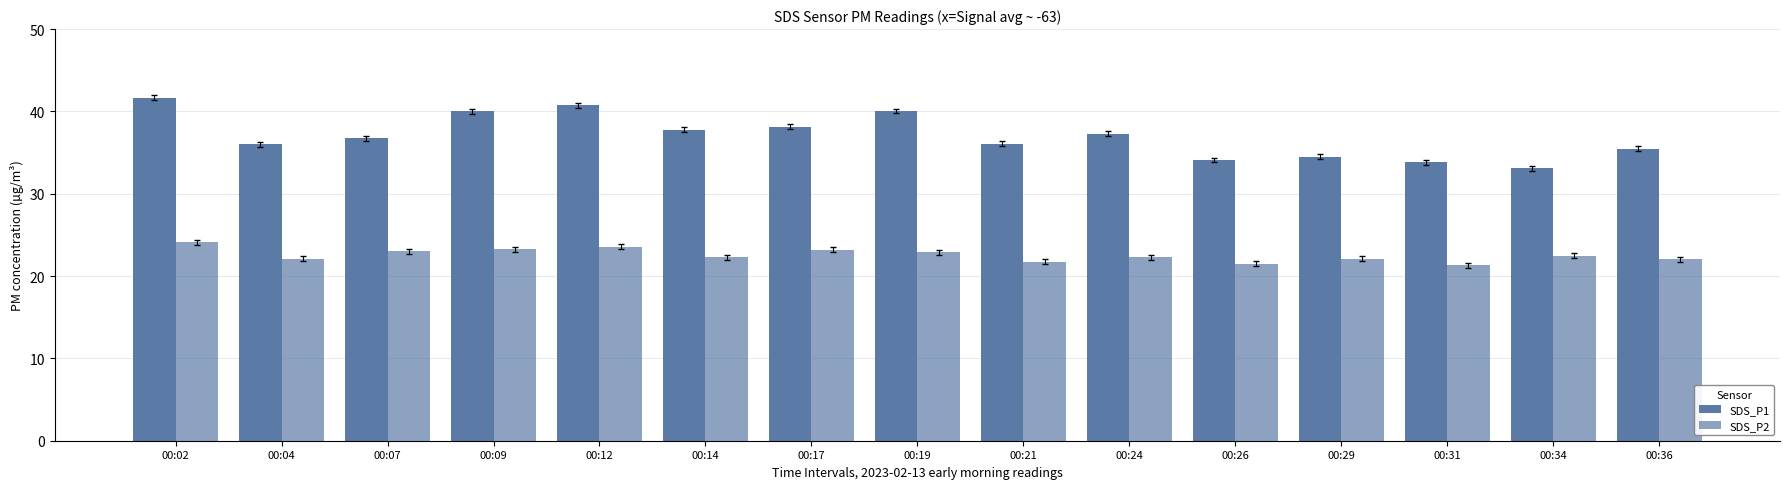

Which series has the largest range (max minus min)?

SDS_P1